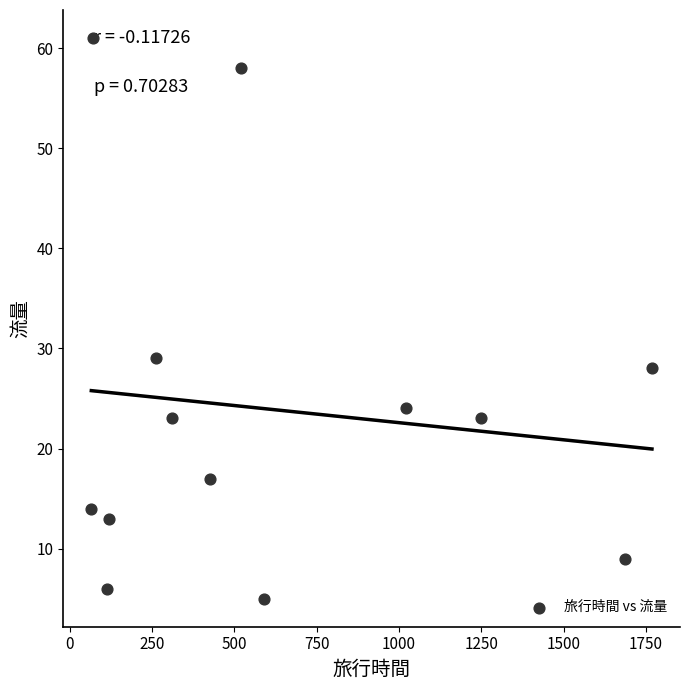

What is the range of Y values (max minus min)?

56